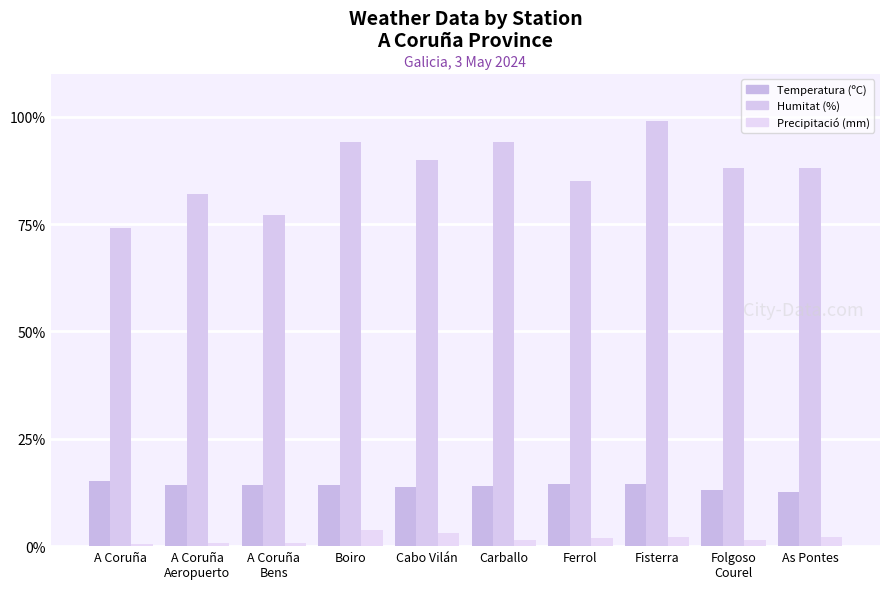

How many groups of bars are there?

10